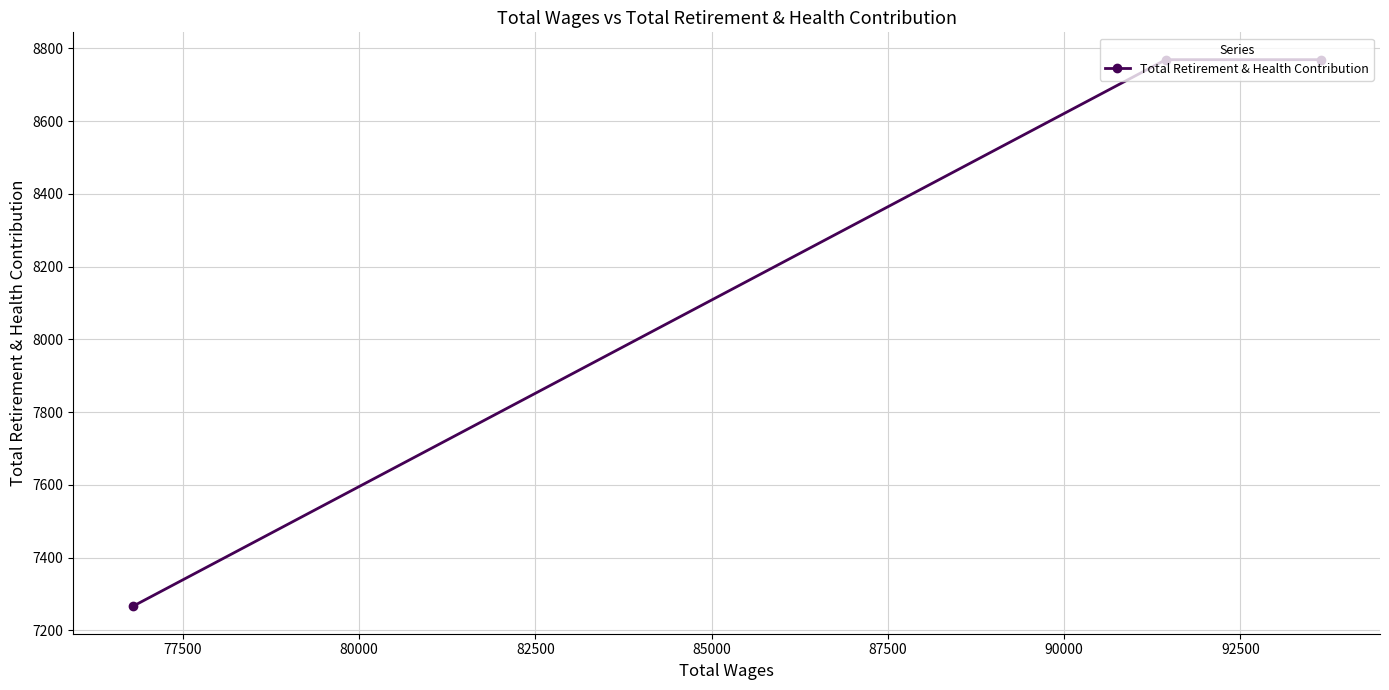

What is the value of the 1st point from the left?

7266